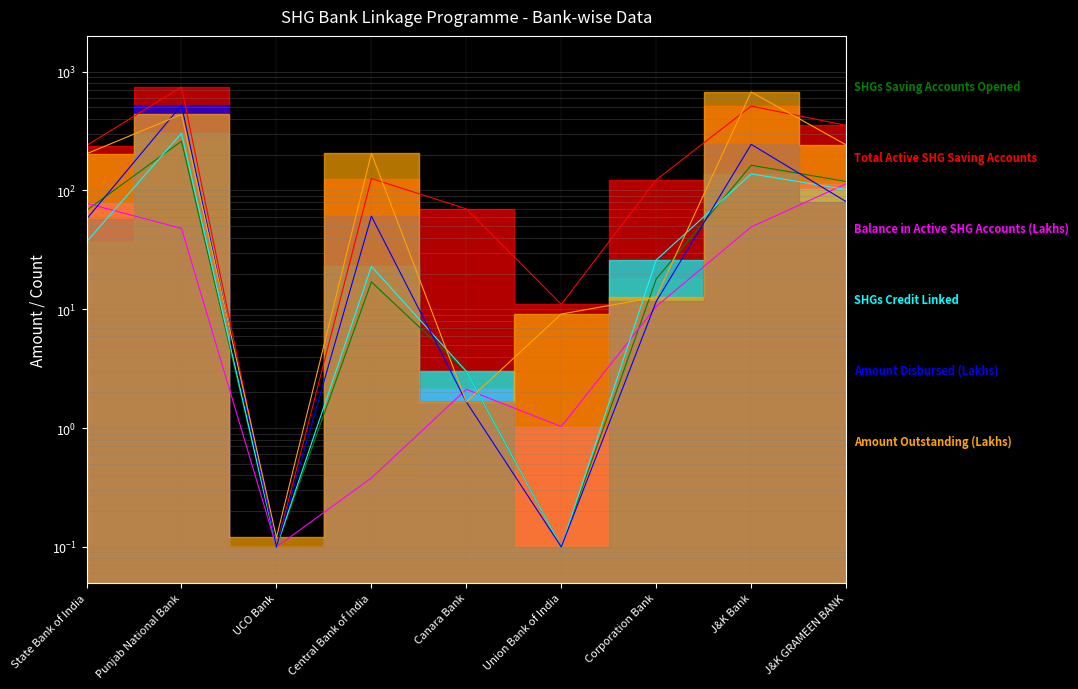

Where is SHGs Credit Linked nearest to the value 151?

J&K Bank